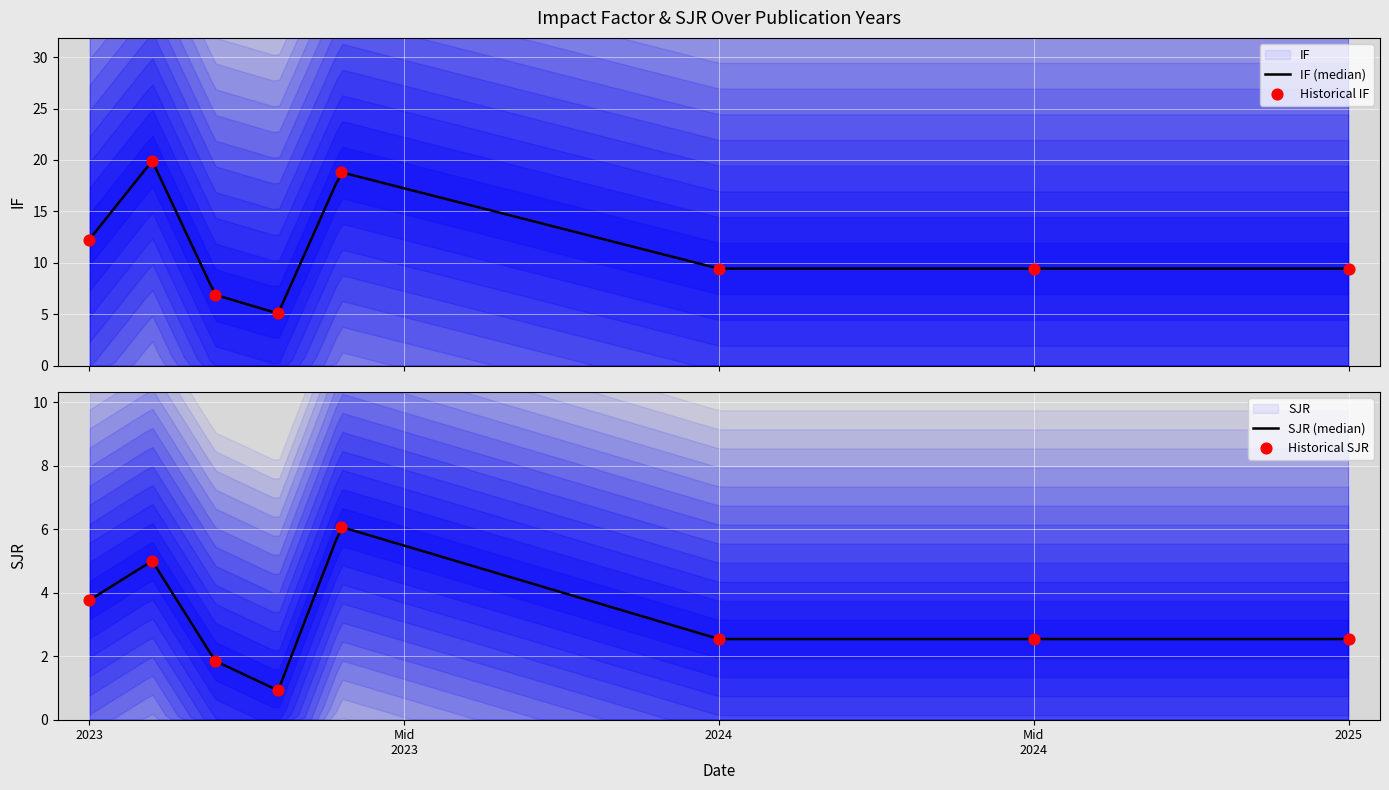

Is the value of SJR at 2024 greater than the value of IF at 2023?

No